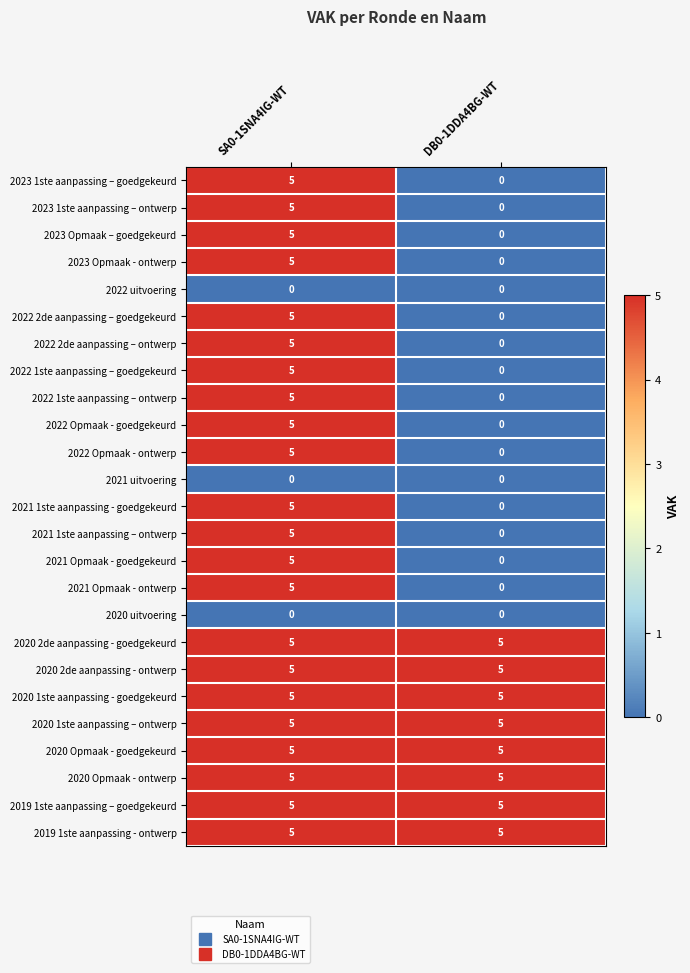

How many data points in 2022 Opmaak - ontwerp are less than 5?

1